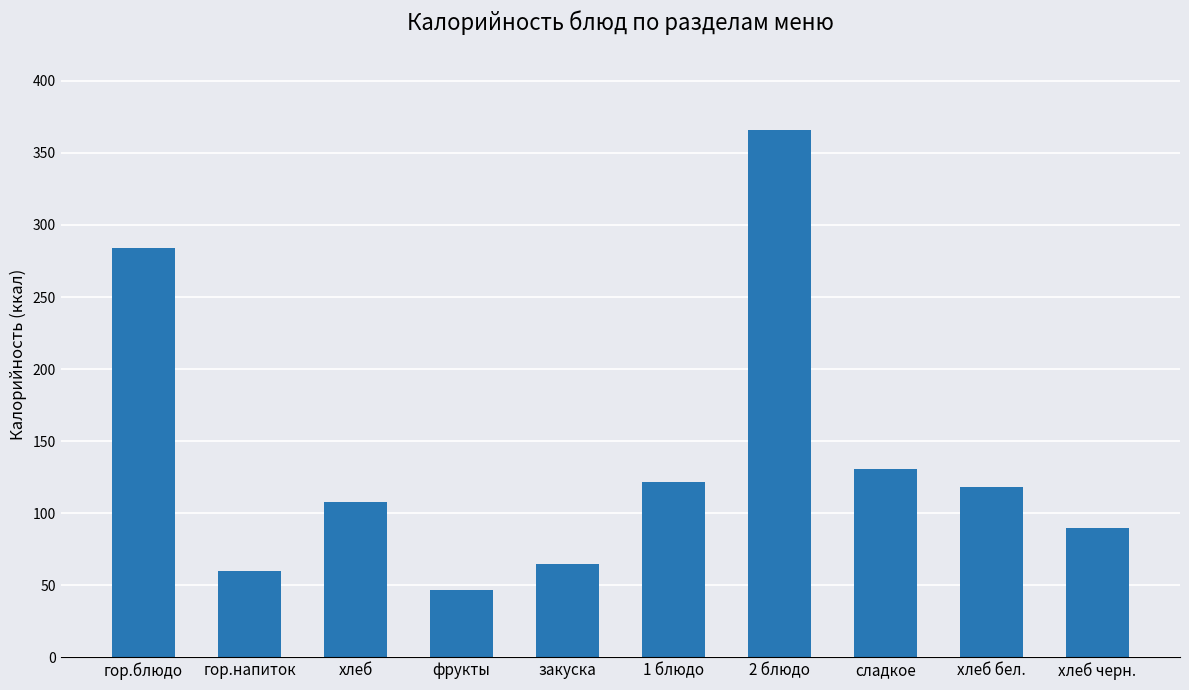

What position from the right is хлеб бел.?

2